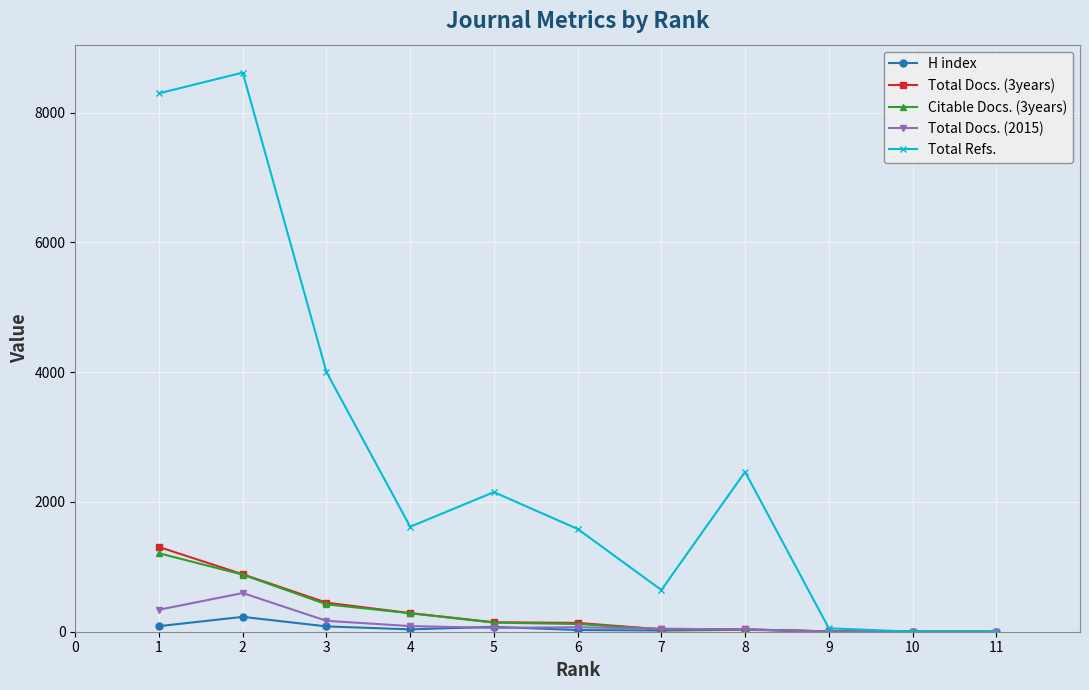

The value of Total Docs. (3years) at 3 is 448. True or false?

True